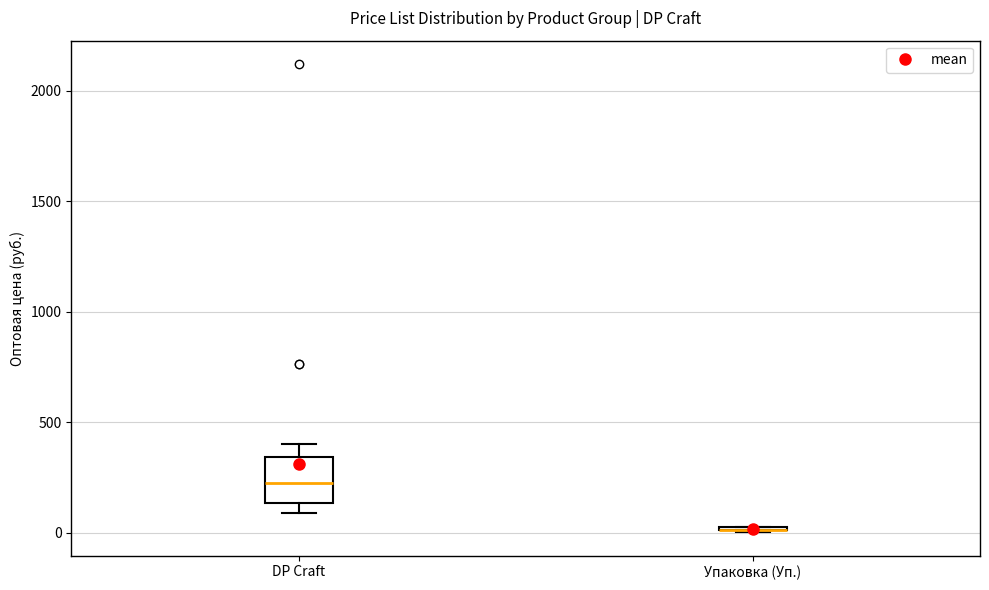

Reading left to right, read every box against the y-axis: the position of its median line, the range the box covers, and the ends of its whiskers. The values are not printed on the chart, so give them approximately, as read against the axis.

DP Craft: median 200, box 150 to 350, whiskers 100 to 400
Упаковка (Уп.): box collapsed to a line at 0, whiskers 0 to 0